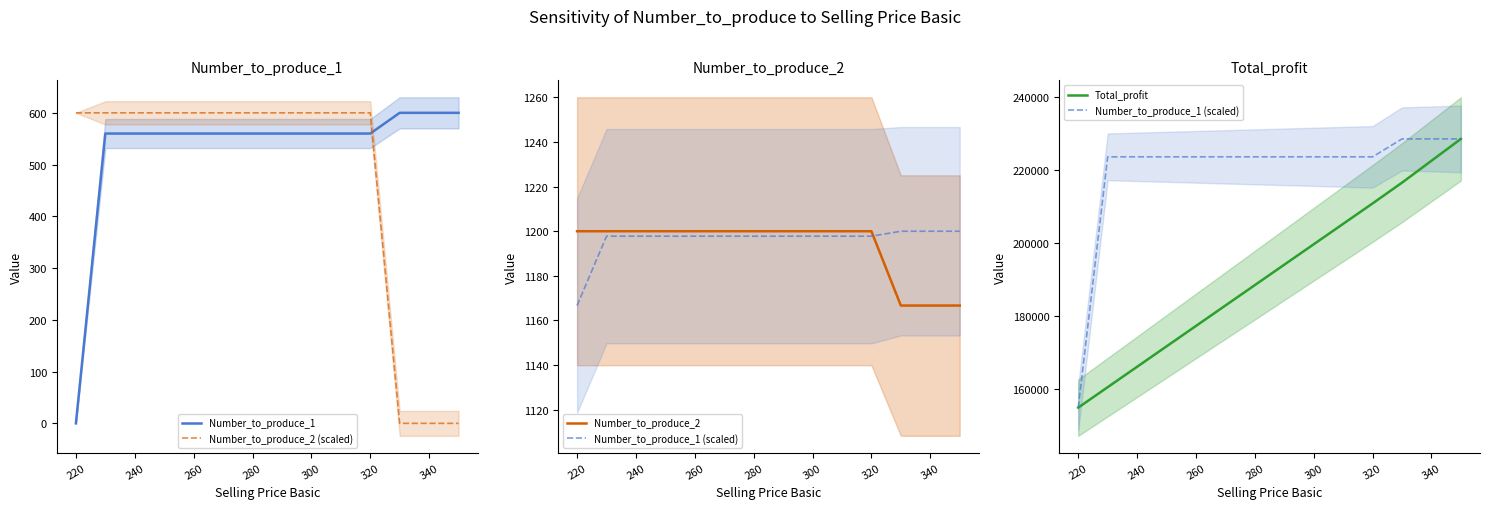

Does the chart display data point markers on the line(s)?

No